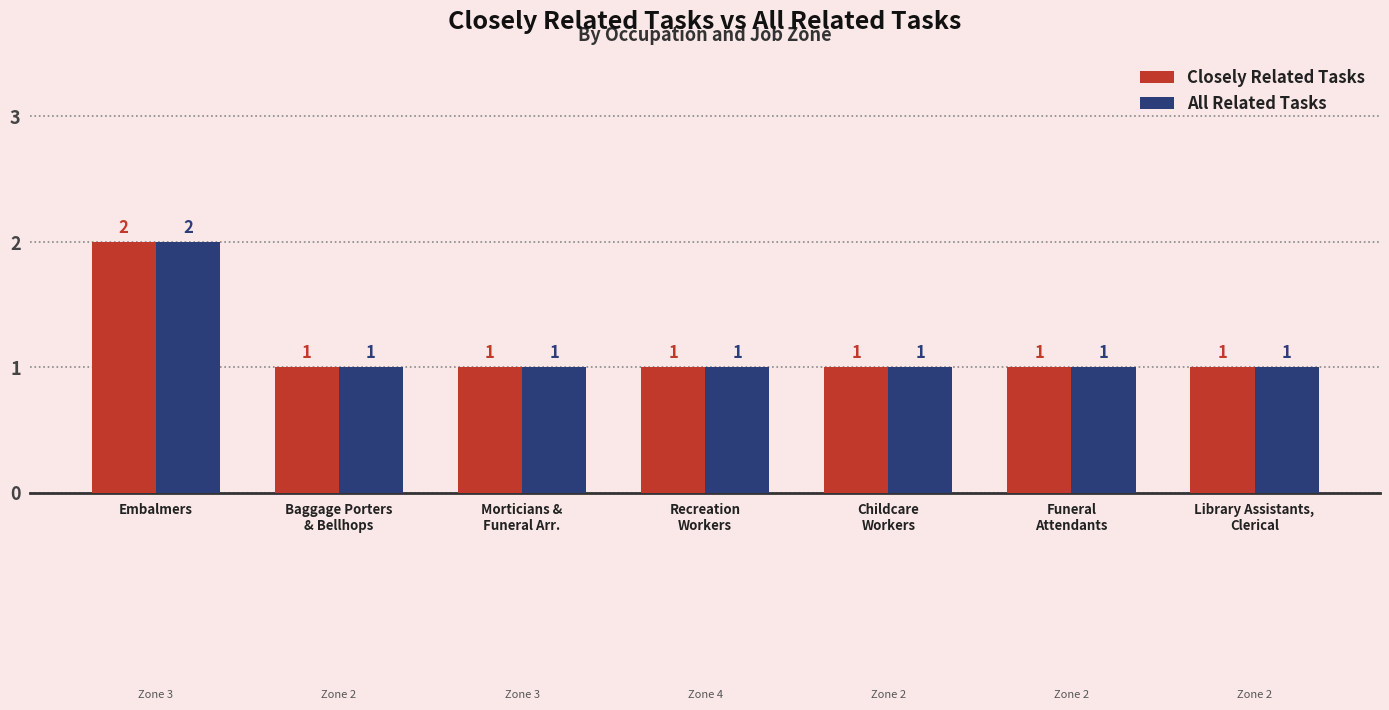

At which category is the sum across all series the highest?

Embalmers